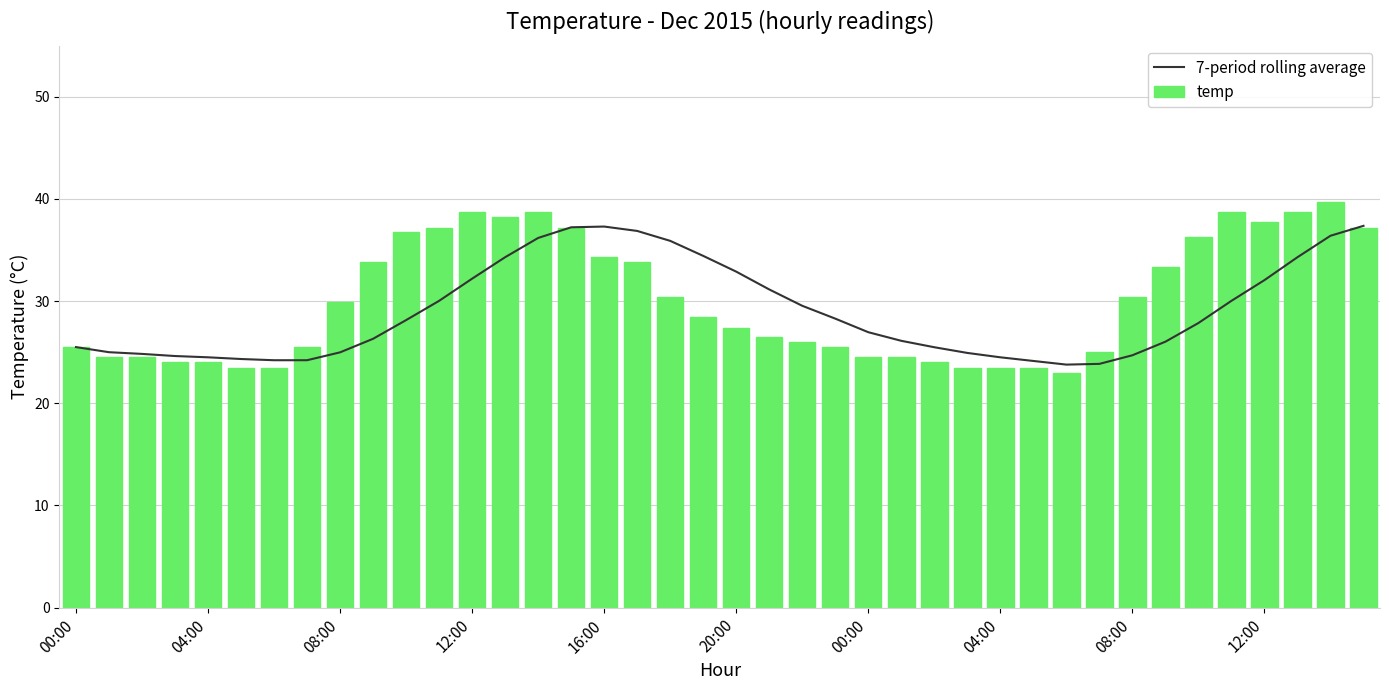

Reading left to right, list all the values displayed in this chart.

7-period rolling average: 25.5	25.0	24.8	24.6	24.5	24.3	24.2	24.2	25.0	26.3	28.1	30.0	32.2	34.3	36.2	37.2	37.3	36.9	35.9	34.4	32.9	31.1	29.5	28.3	27.0	26.1	25.5	24.9	24.5	24.1	23.8	23.9	24.7	26.0	27.9	30.0	32.1	34.3	36.4	37.4
temp: 25.5	24.5	24.5	24.0	24.0	23.5	23.5	25.5	29.9	33.8	36.8	37.2	38.7	38.2	38.7	37.2	34.3	33.8	30.4	28.4	27.4	26.5	26.0	25.5	24.5	24.5	24.0	23.5	23.5	23.5	23.0	25.0	30.4	33.3	36.3	38.7	37.7	38.7	39.7	37.2